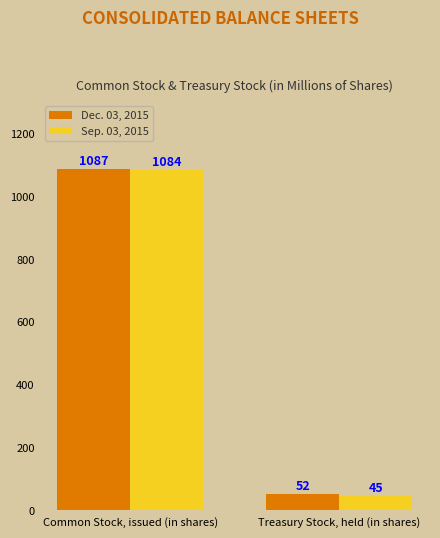

How many bars are there in each group?

2